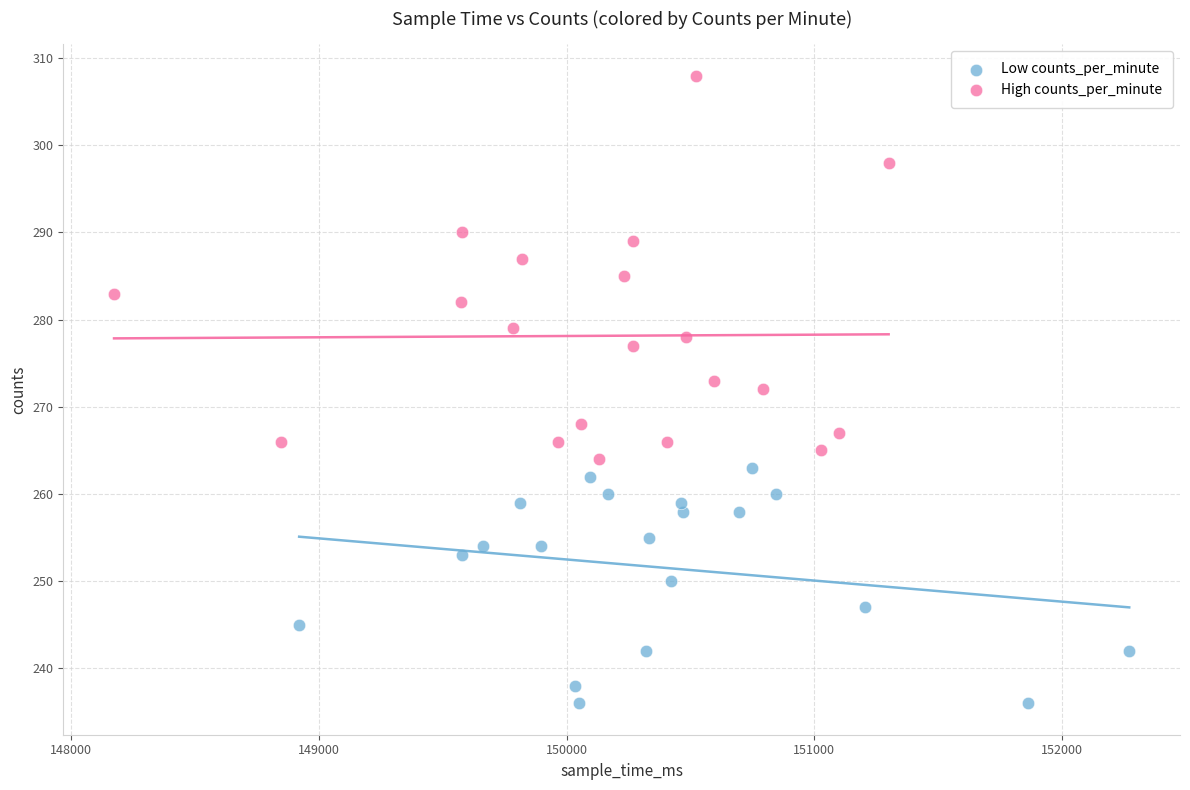

Which series has the widest spread of Y values?

High counts_per_minute